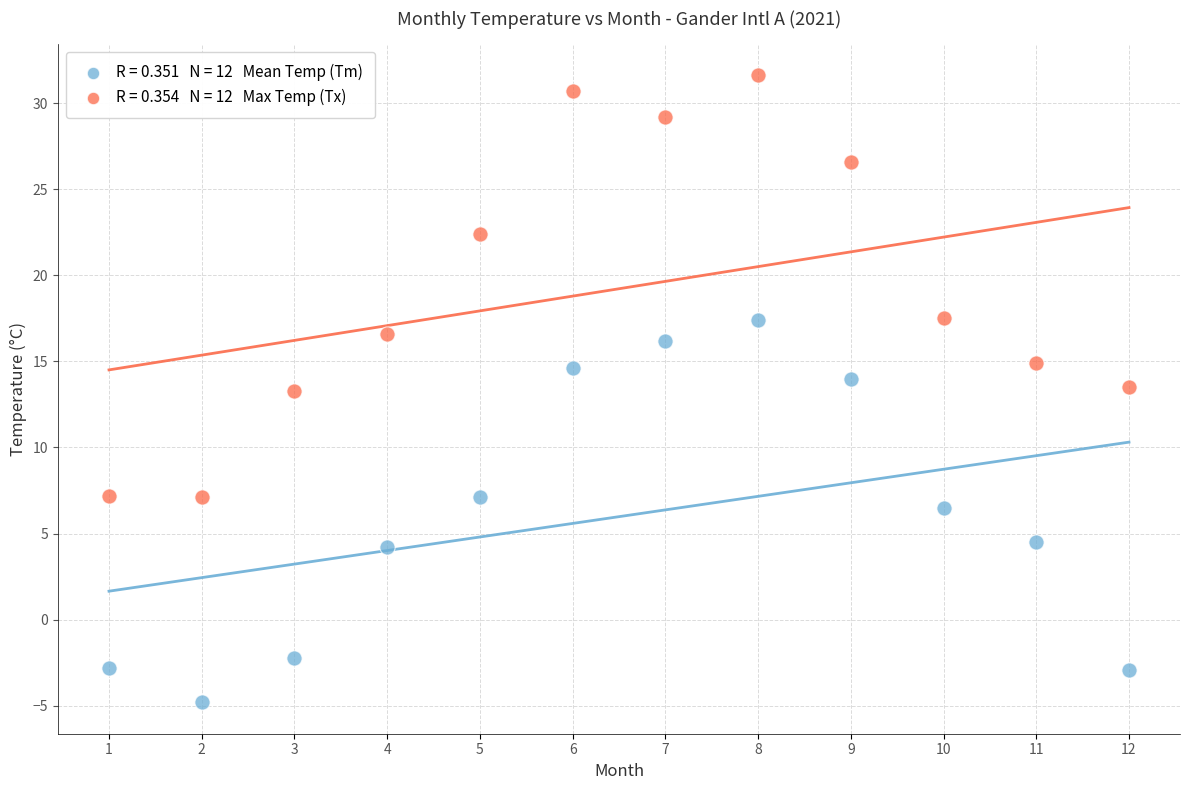

Across all data points, what is the range of Y values (max minus min)?

36.4